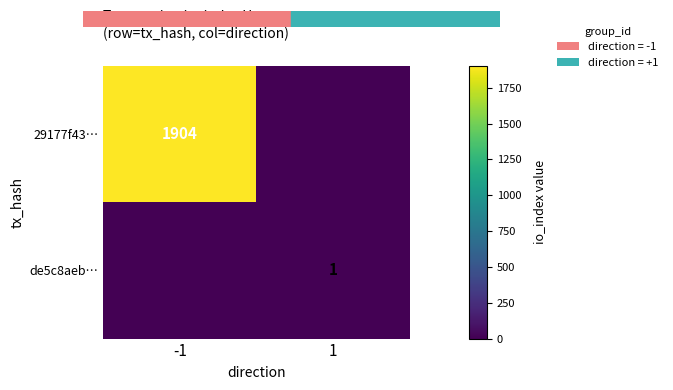

The value of 29177f43… at -1 is 775. True or false?

False